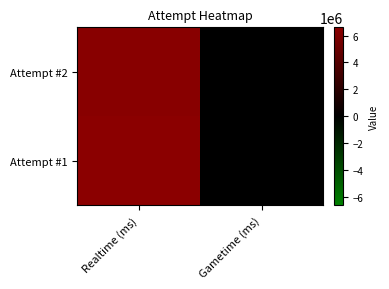

Reading left to right, extract all data points from this chart.

Attempt #2: Realtime (ms)=6510467	Gametime (ms)=0
Attempt #1: Realtime (ms)=6614722	Gametime (ms)=0